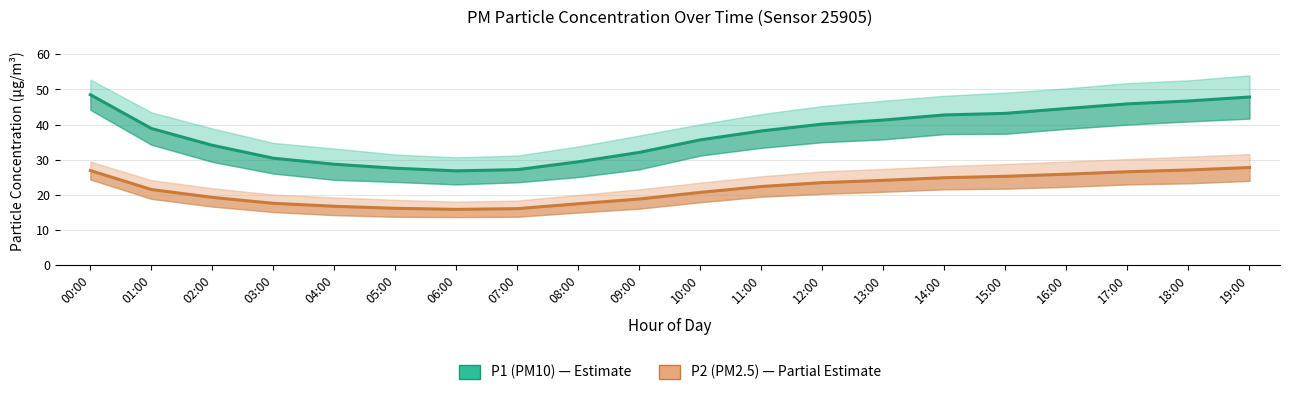

What is the total value across all series at 12:00?

63.6